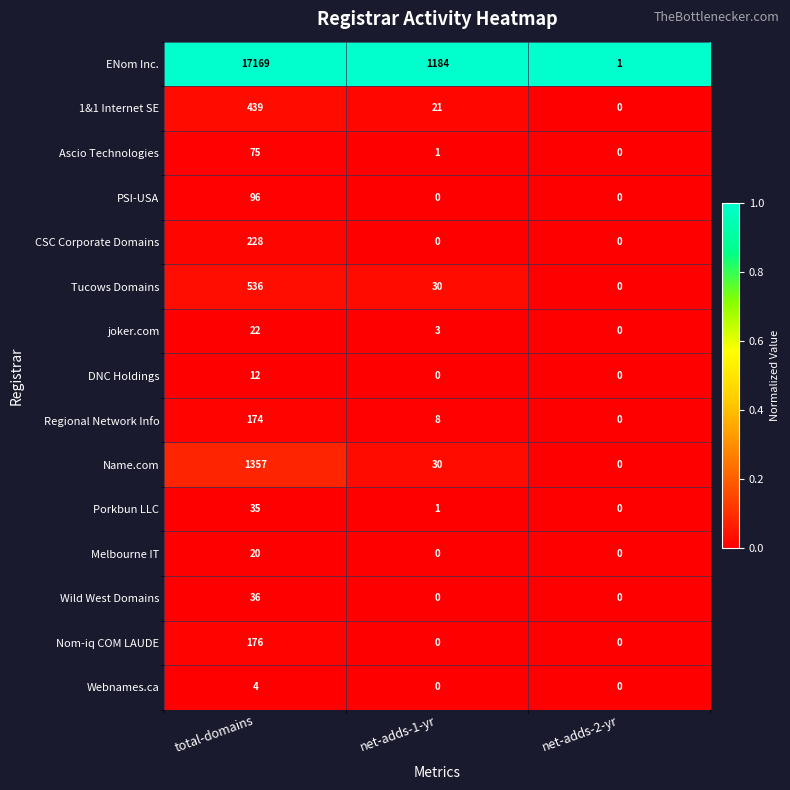

Which series has the largest total across all categories?

ENom Inc.